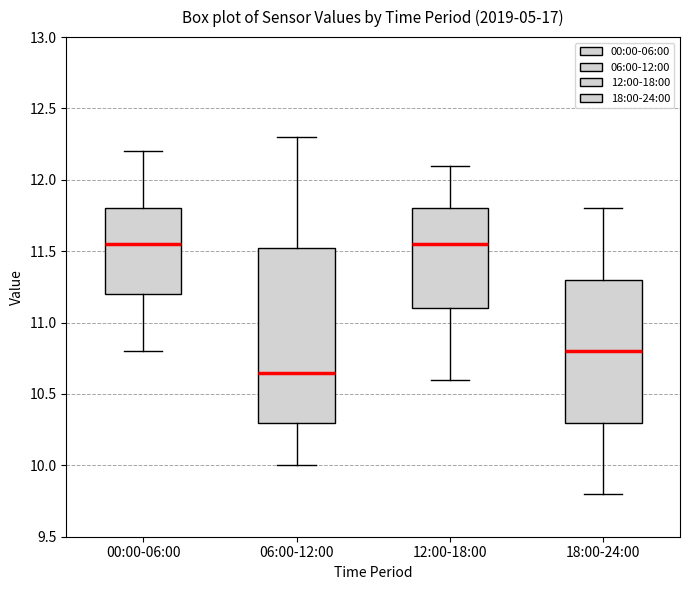

Which box's median line is the lowest?

06:00-12:00